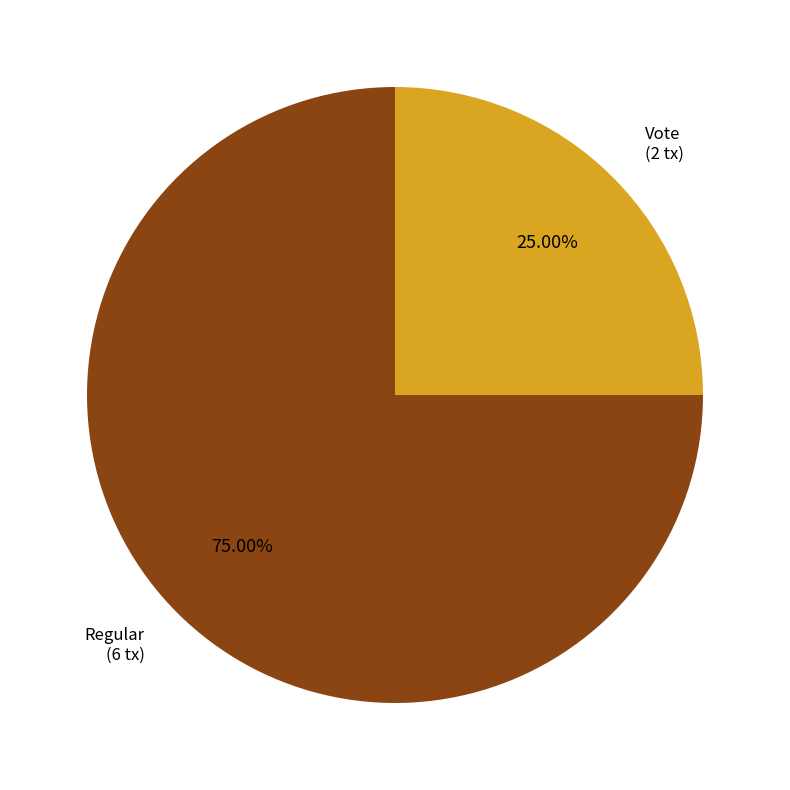

Is there a majority slice in this chart?

Yes